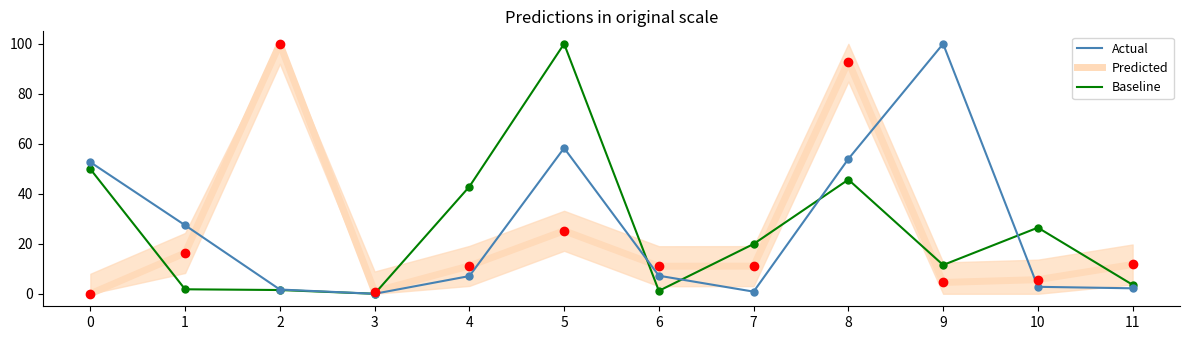

What is the difference between the Actual values at 7 and 1?

26.6